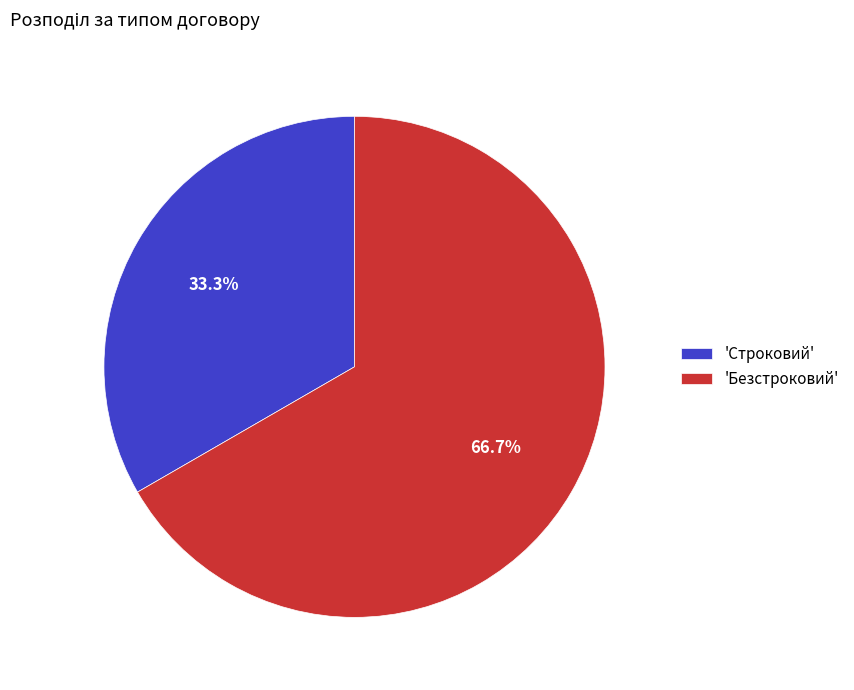

What is the total percentage of 'Безстроковий' and 'Строковий'?

100.0%